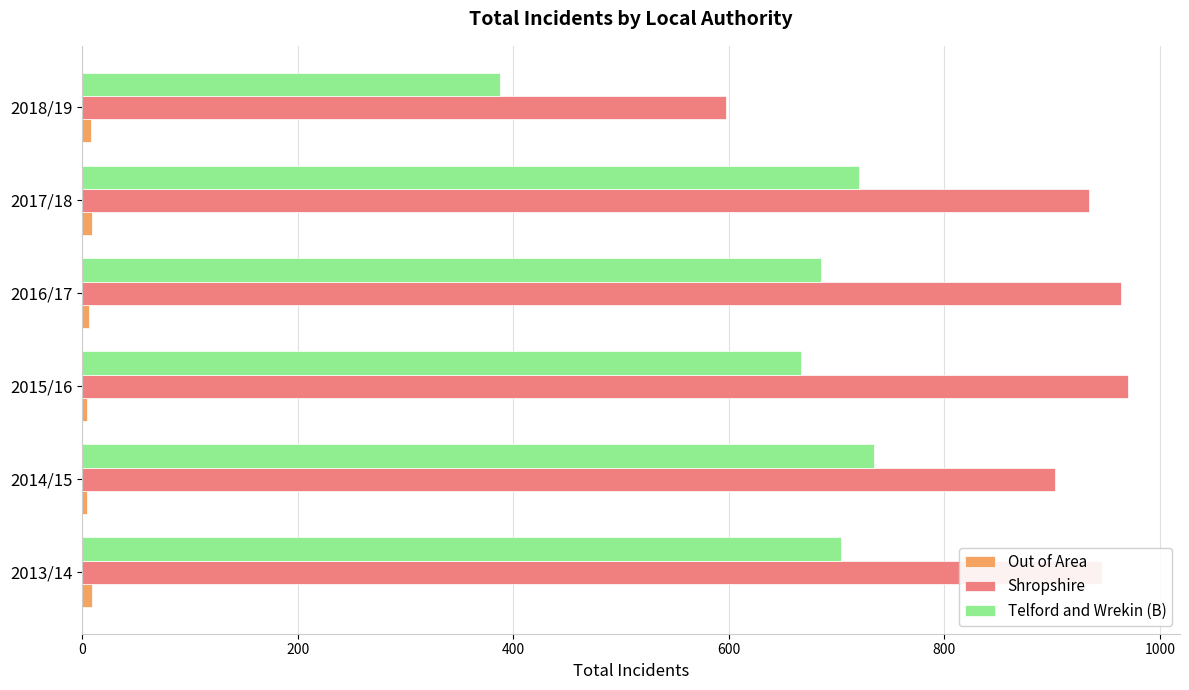

What is the difference between the maximum and minimum values in the Telford and Wrekin (B) series?

347